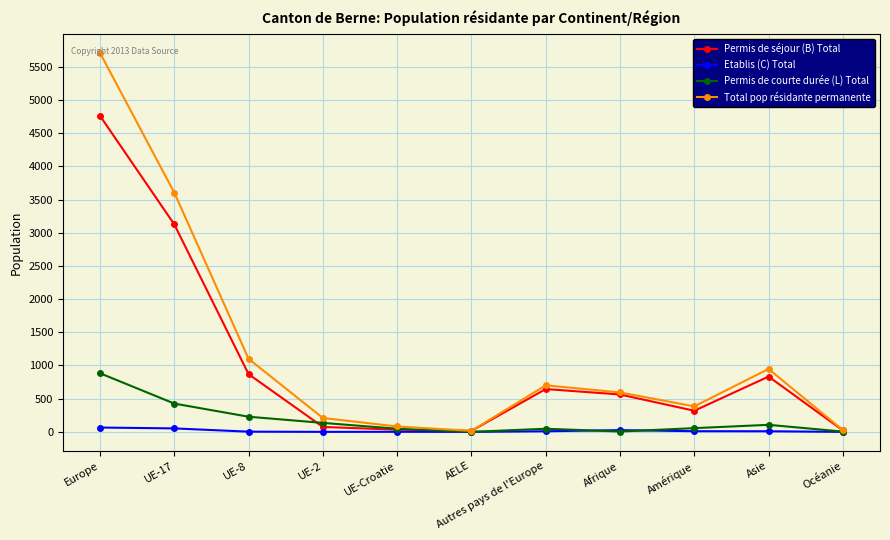

Which series has the largest total across all categories?

Total pop résidante permanente